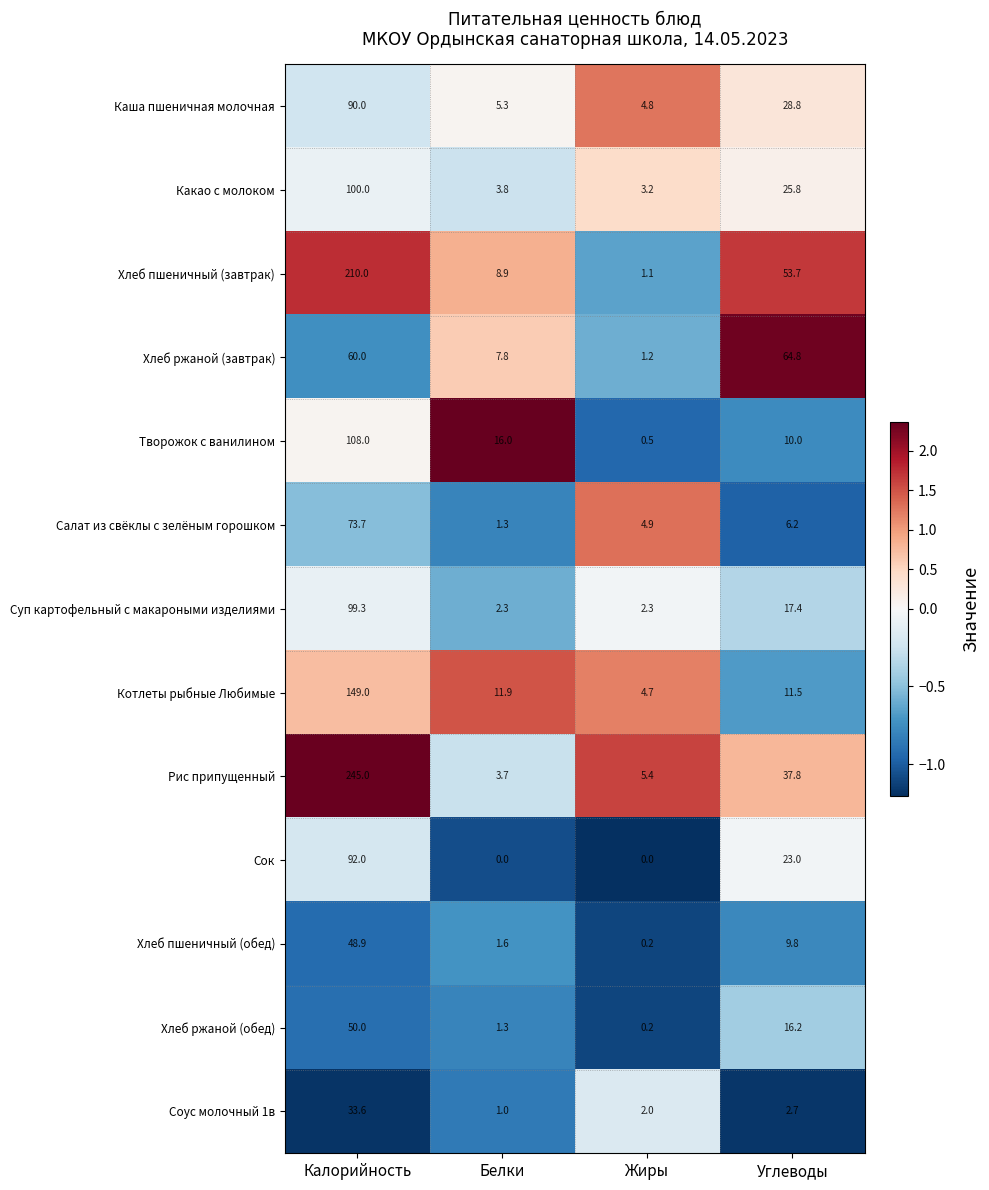

Count the number of data series in this chart.

13